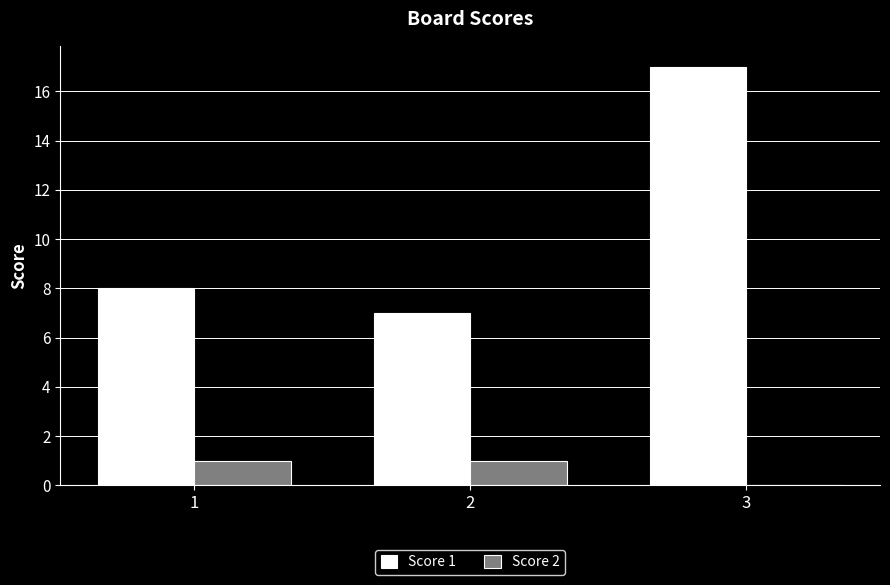

What is the maximum value shown in the chart?

17